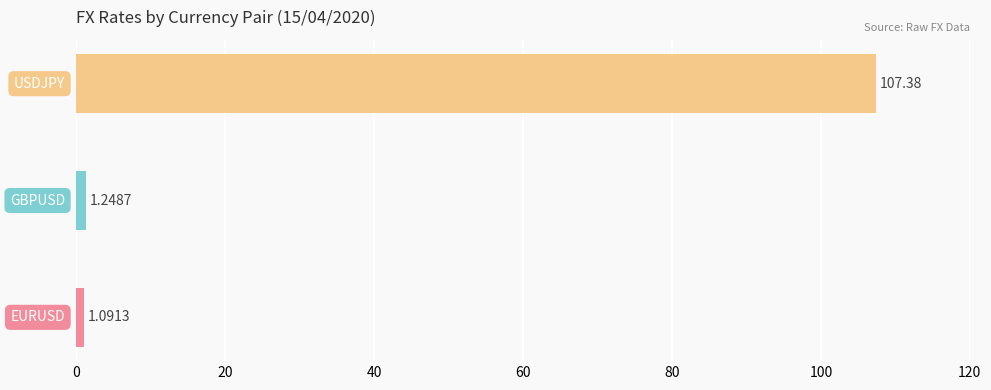

What is the sum of all values?

109.7